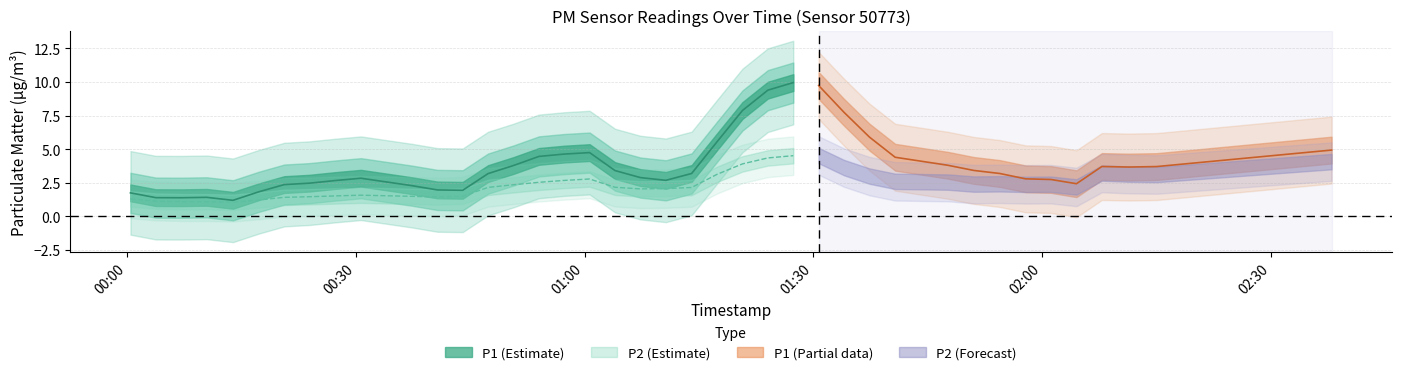

How many data points in P2 are above 2?

21